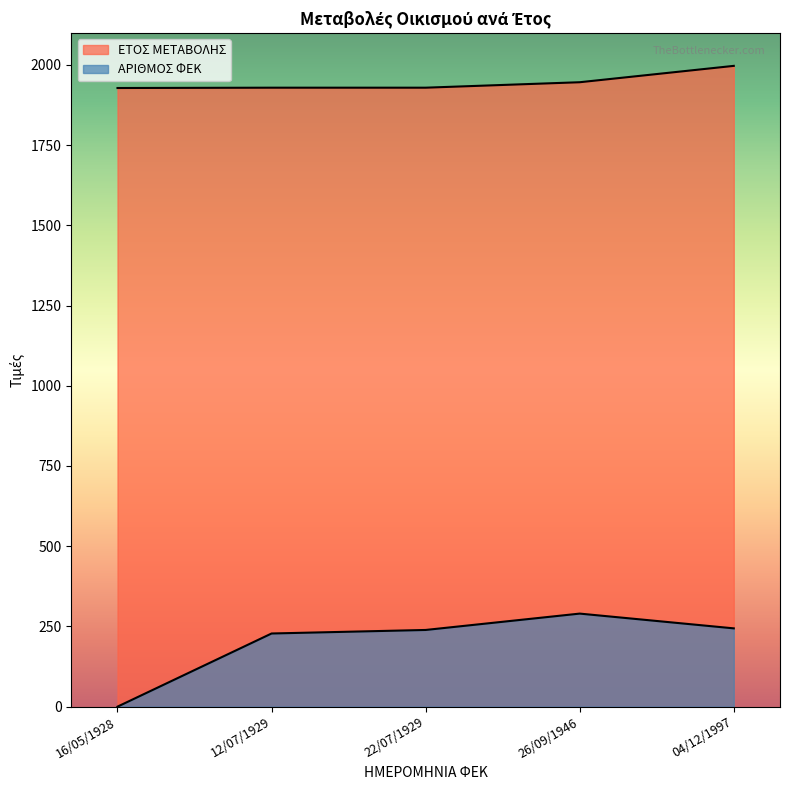

Rank the series by their maximum value, from highest to lowest.

ΕΤΟΣ ΜΕΤΑΒΟΛΗΣ, ΑΡΙΘΜΟΣ ΦΕΚ